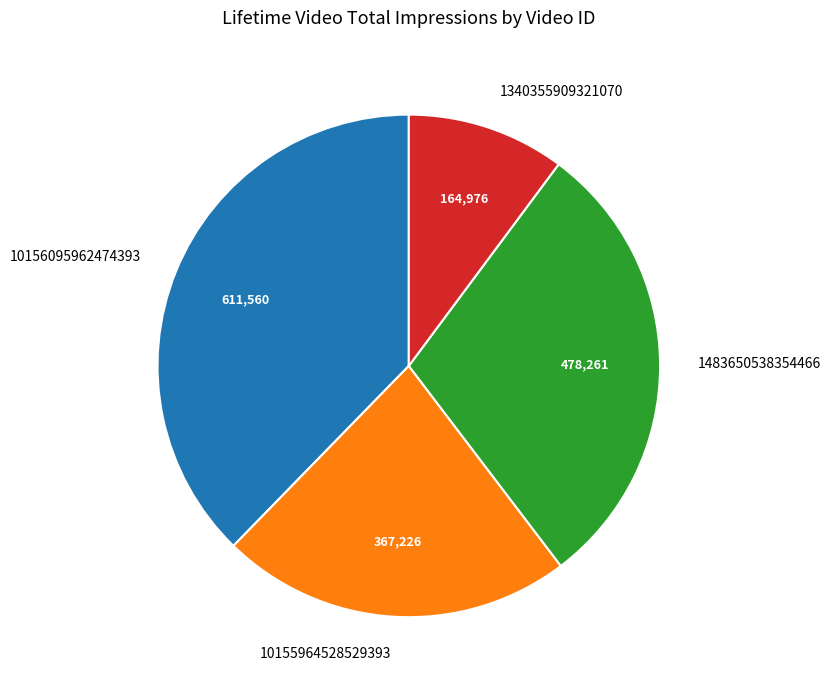

Do 1483650538354466 and 10156095962474393 together represent more than half of the pie?

Yes